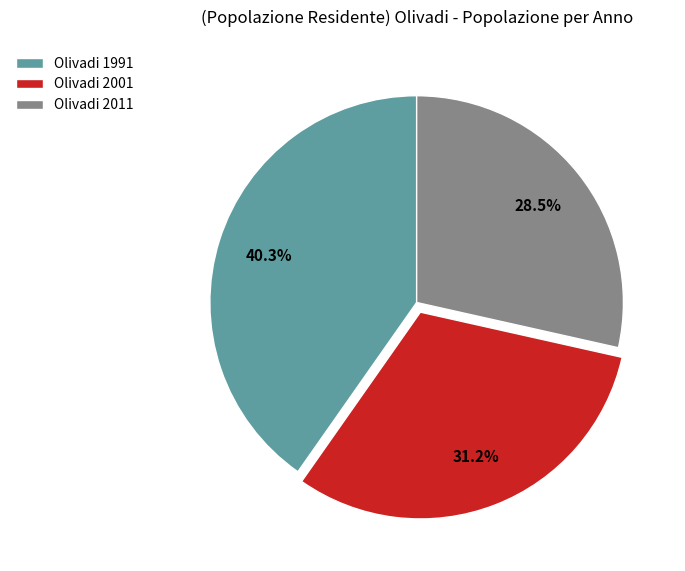

Count the number of slices in the pie.

3